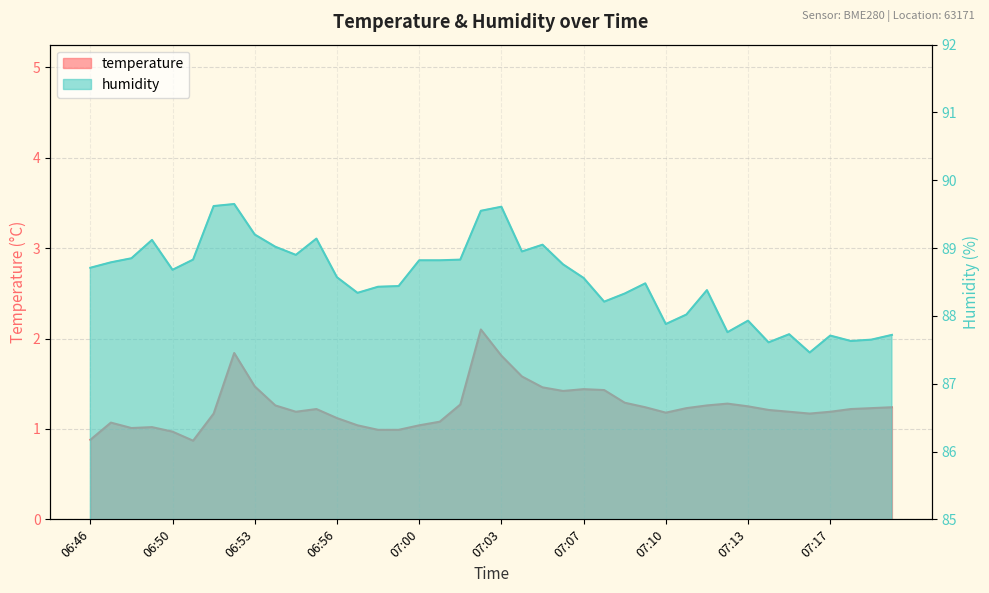

At how many categories does at least one series exceed 35?

40